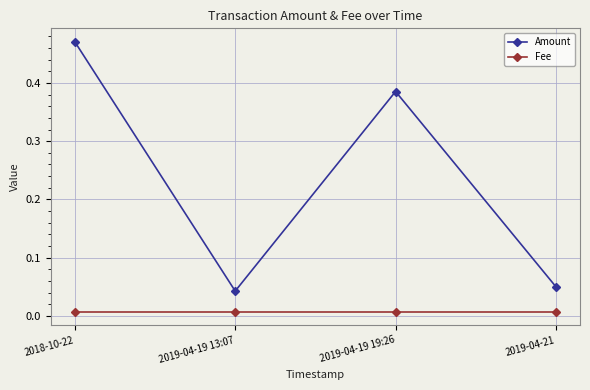

Which series has the widest spread of values?

Amount